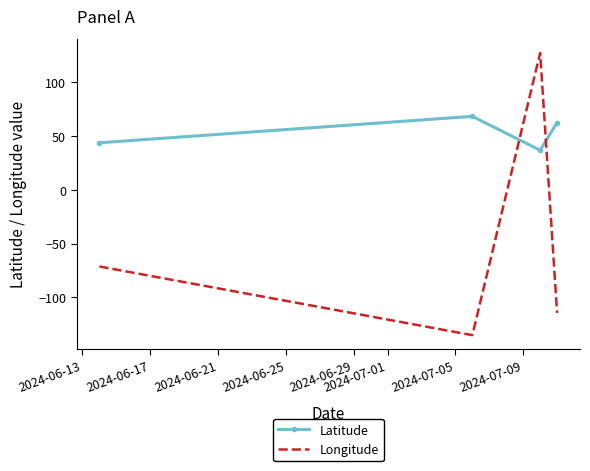

What are all the series names shown in the legend?

Latitude, Longitude